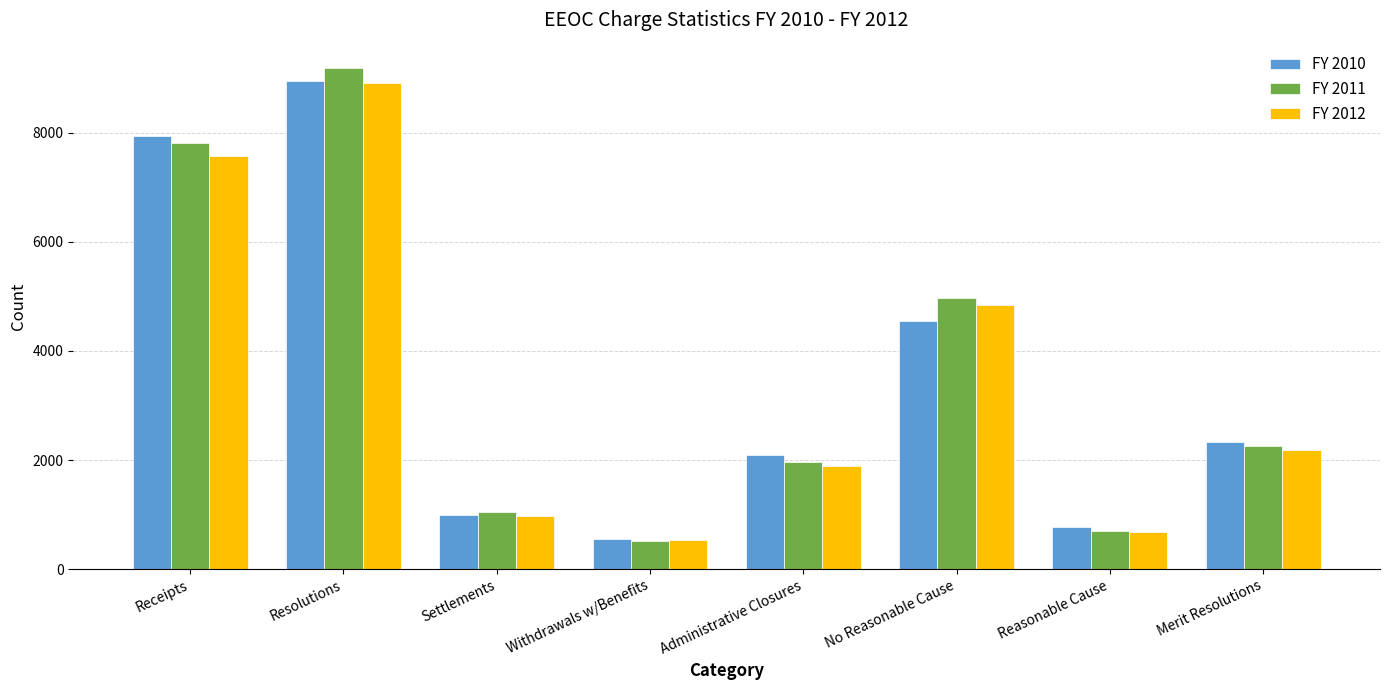

What is the label of the 3rd bar from the right?

No Reasonable Cause